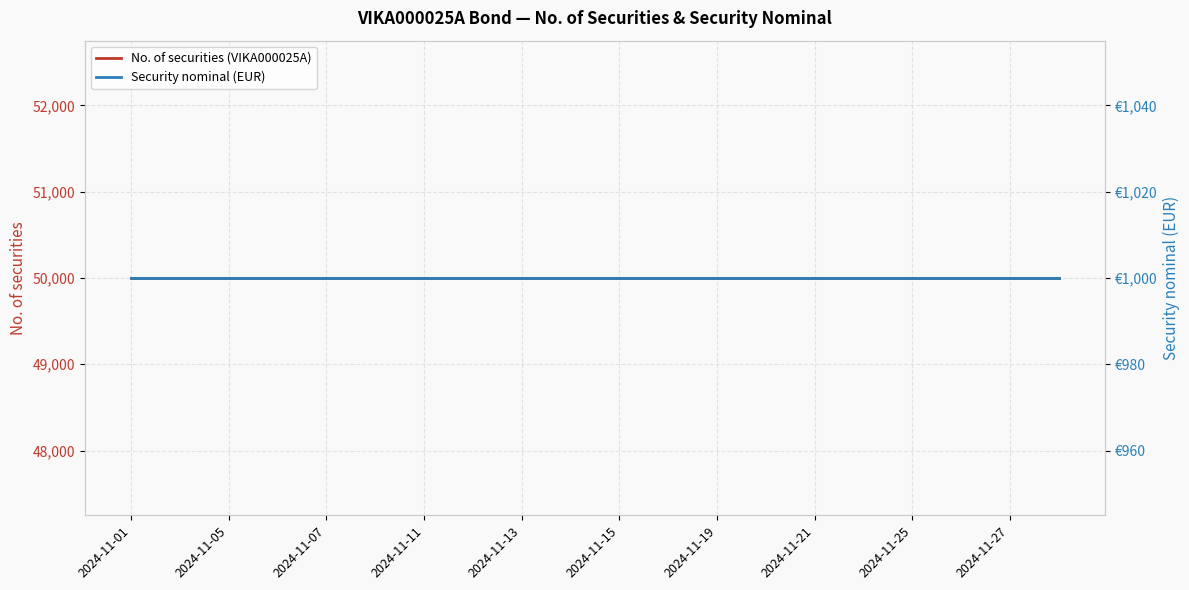

At which label is Security nominal (EUR) closest to 1000?

2024-11-01